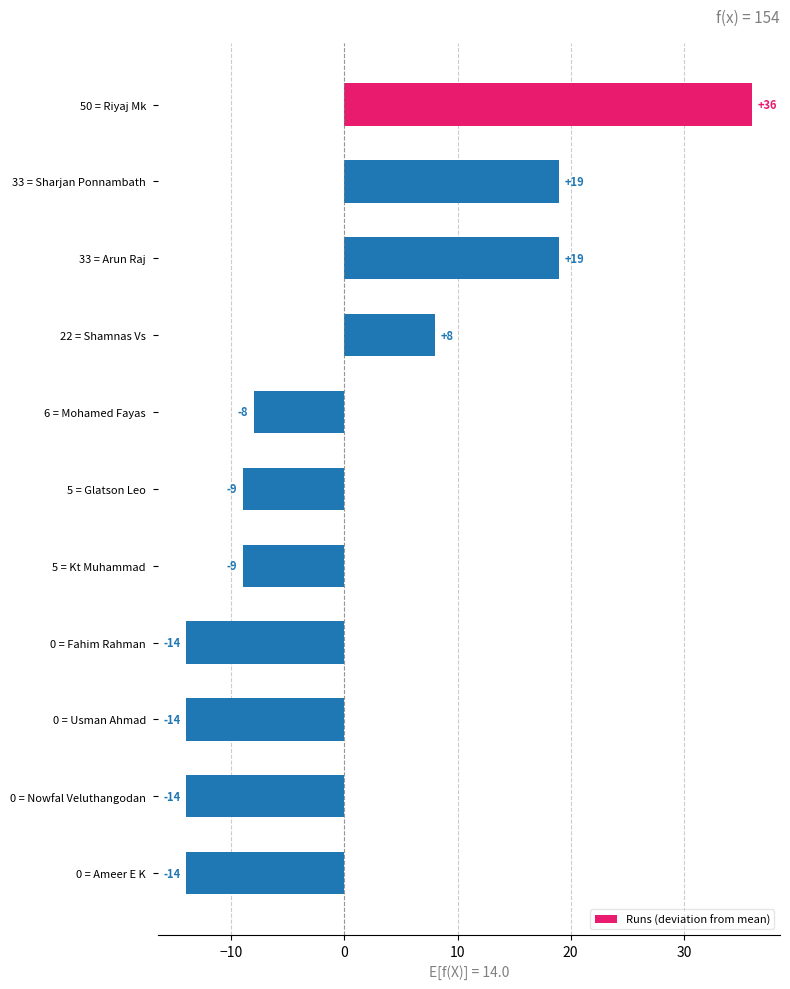

Reading top to bottom, transcribe all the data shown in this chart.

36	19	19	8	-8	-9	-9	-14	-14	-14	-14